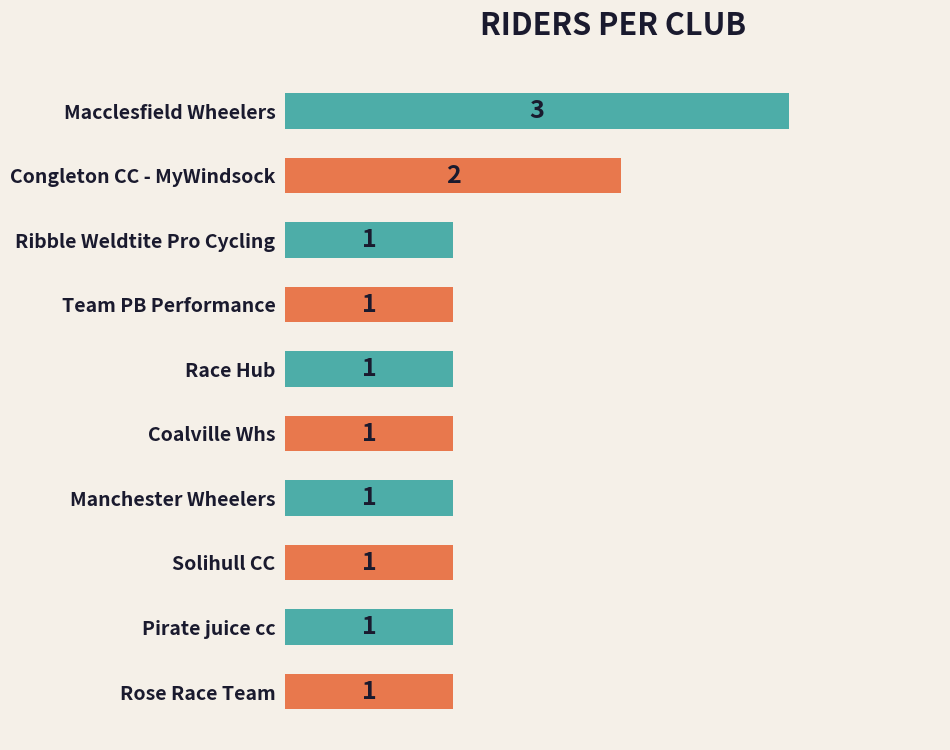

Reading bottom to top, extract all data points from this chart.

1	1	1	1	1	1	1	1	2	3